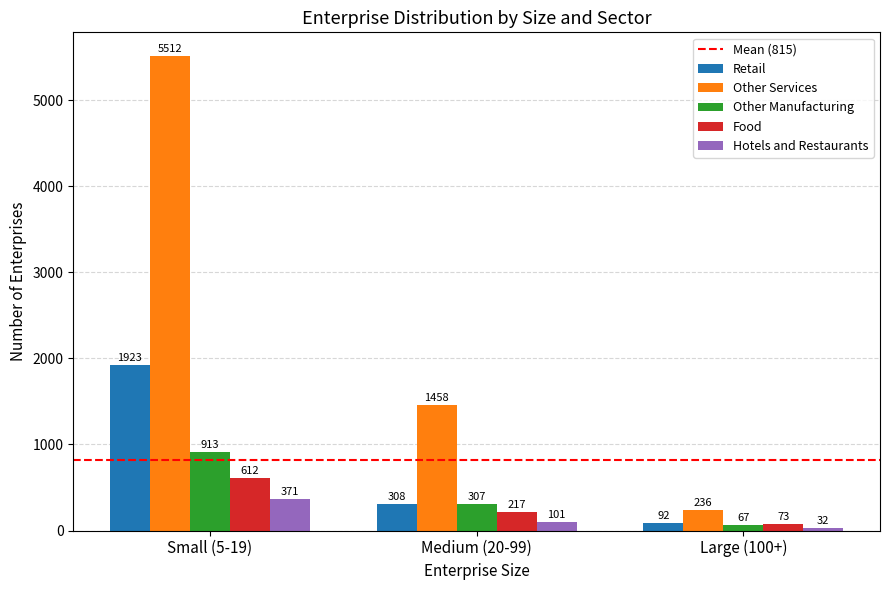

At which label does Other Manufacturing first exceed 307?

Small (5-19)